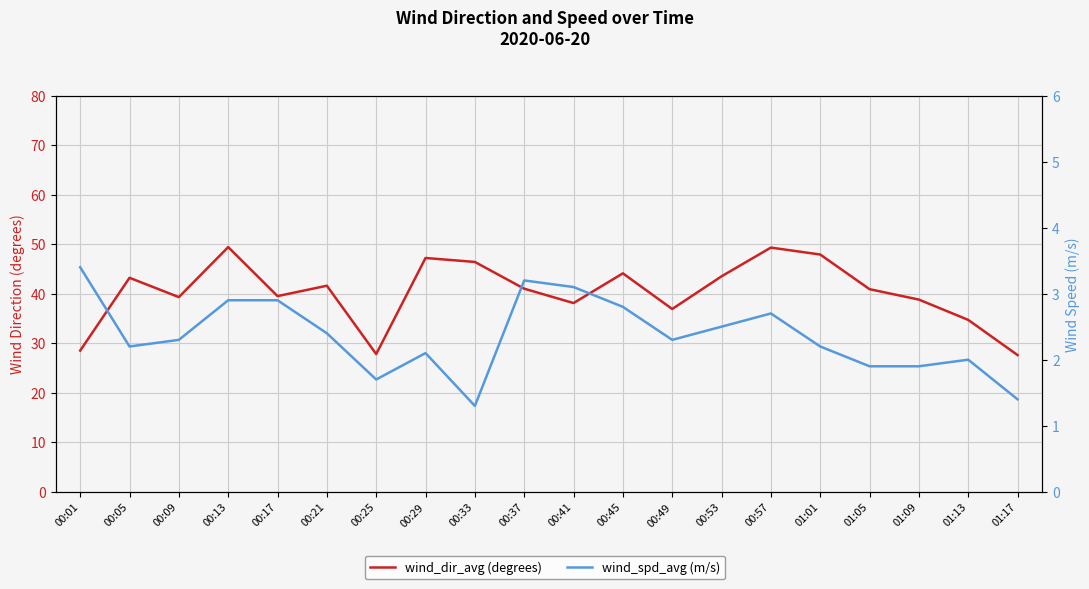

How many distinct data groups are displayed?

2